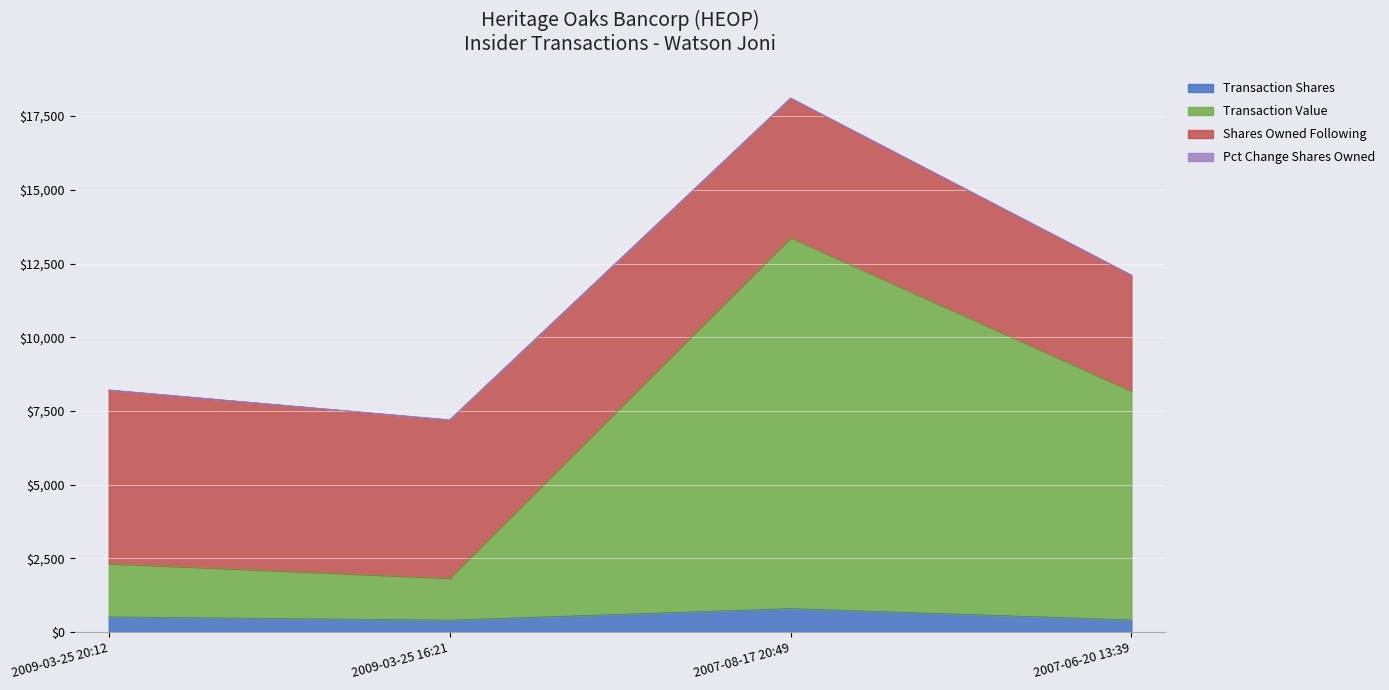

What is the minimum value for Transaction Shares?

408